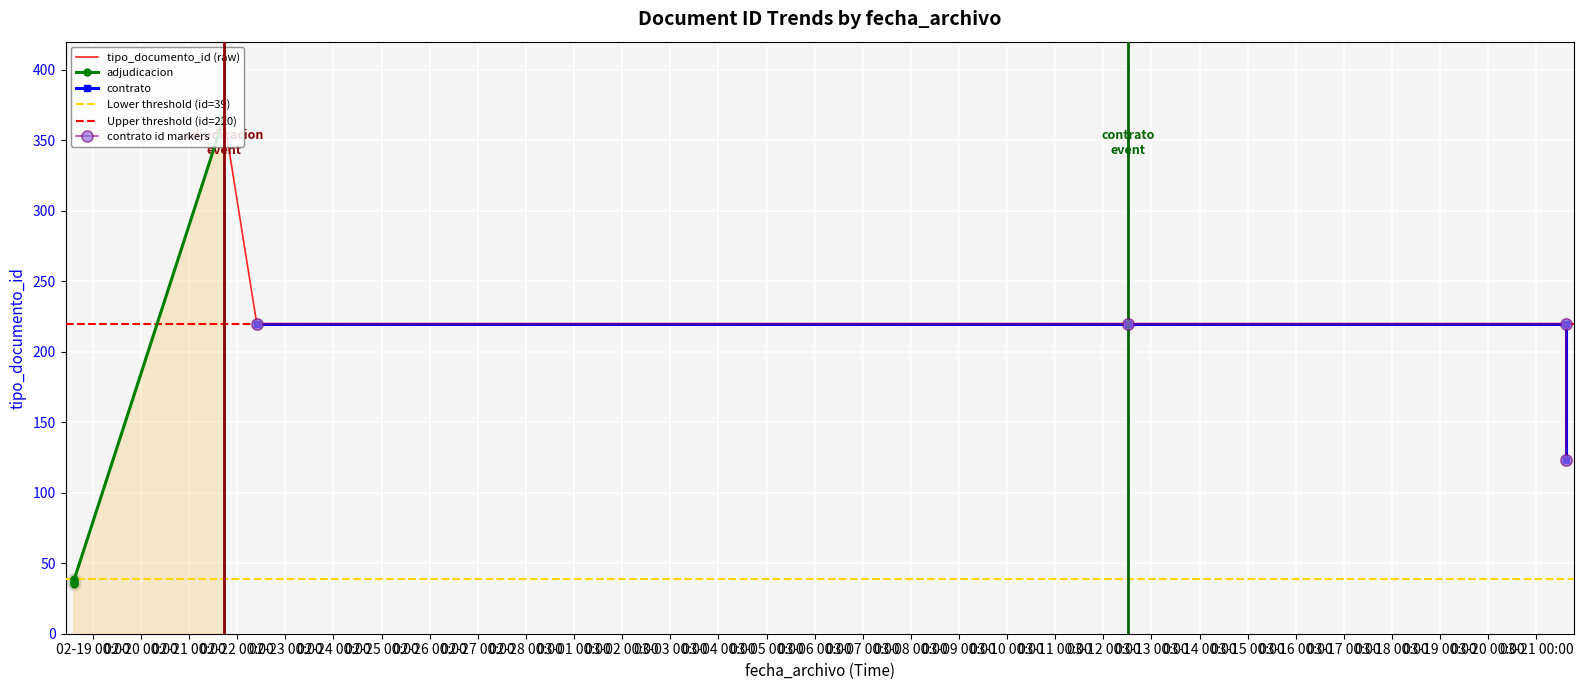

Which has a higher value, 2019-02-22 09:45:21 or 2019-03-21 14:55:17?

2019-02-22 09:45:21